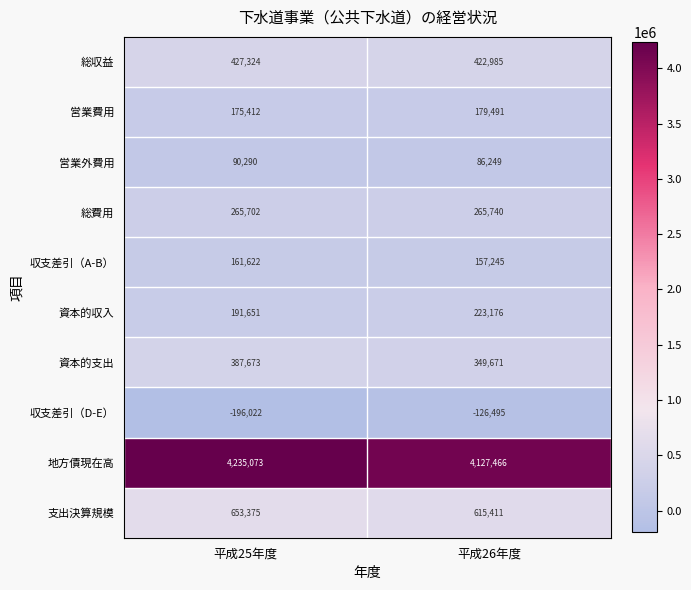

At how many categories does at least one series exceed 2152573?

2